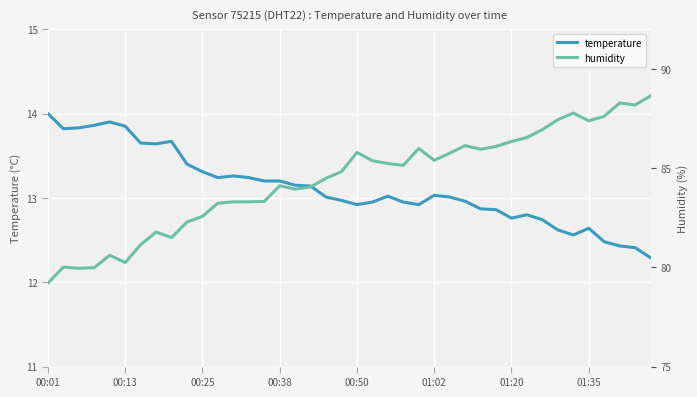

What is the maximum value for temperature?

14.0